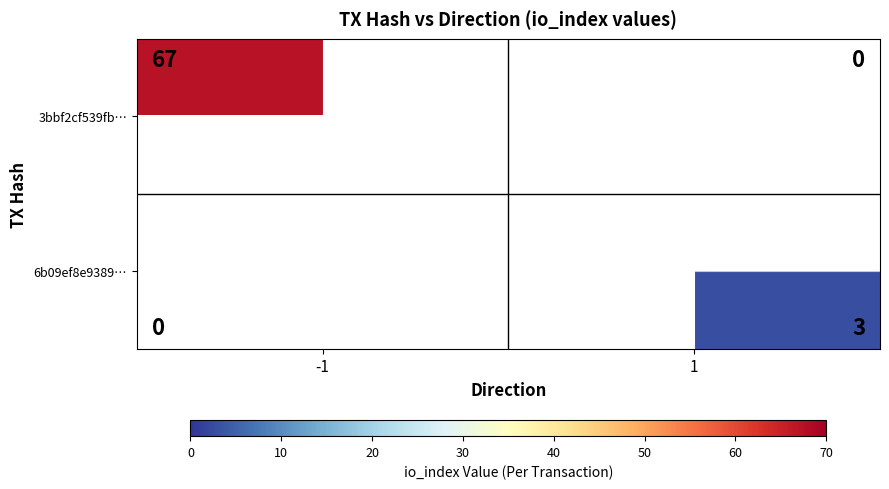

Count the number of categories in the chart.

2